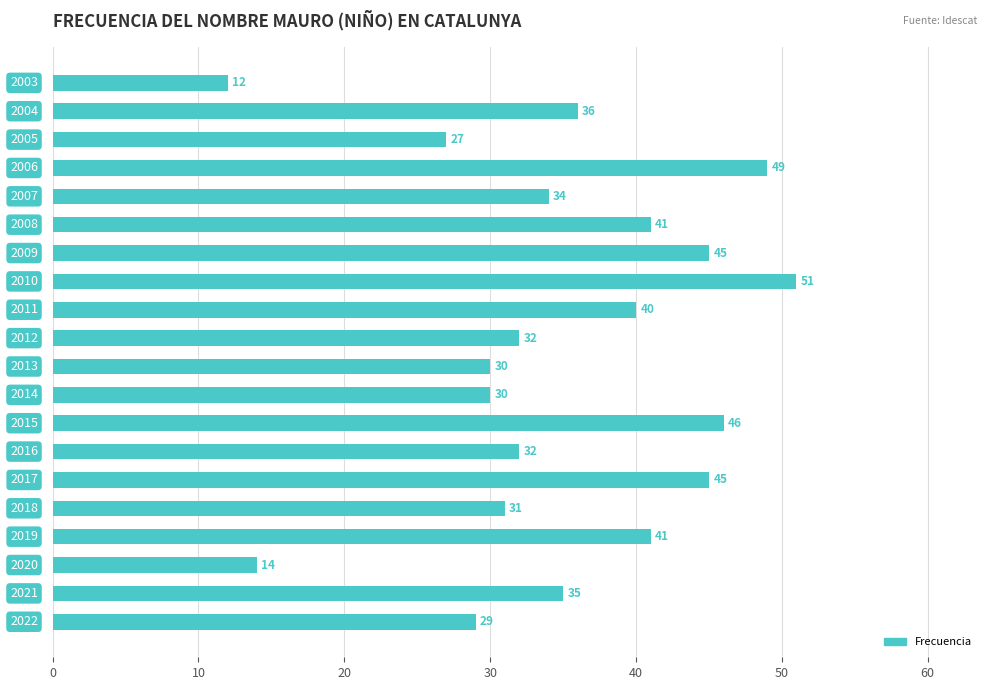

What is the sum of all values?

700